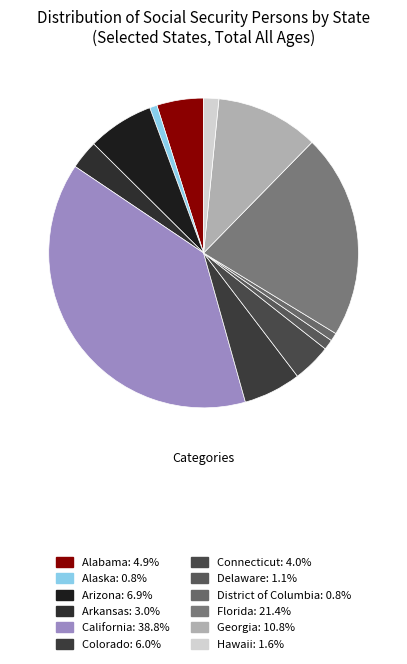

What is the total percentage of Alaska and Delaware?

1.8%